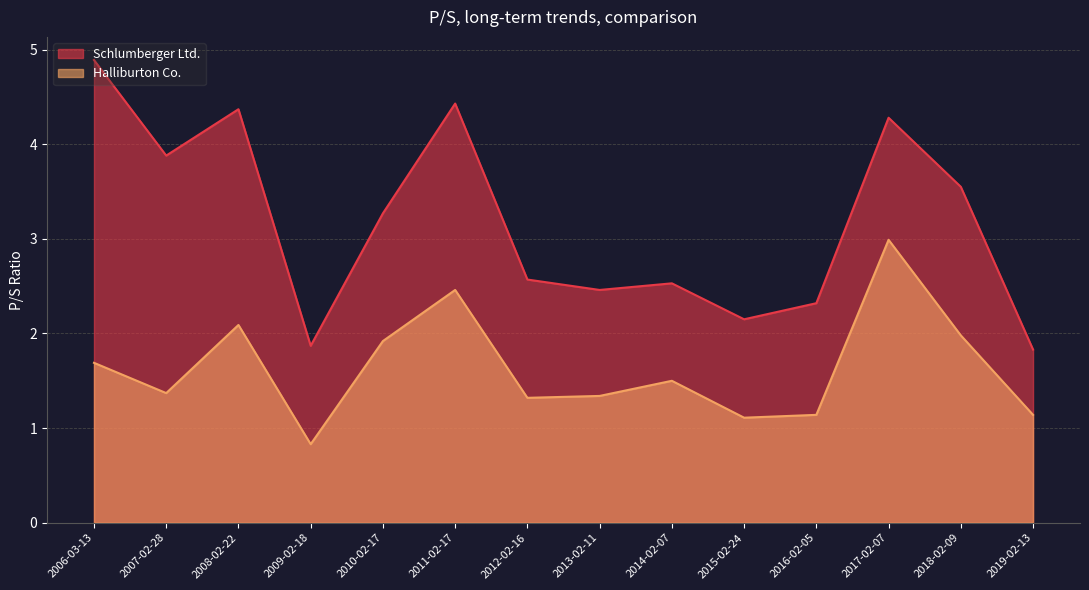

True or false: Schlumberger Ltd. and Halliburton Co. intersect in this chart.

False